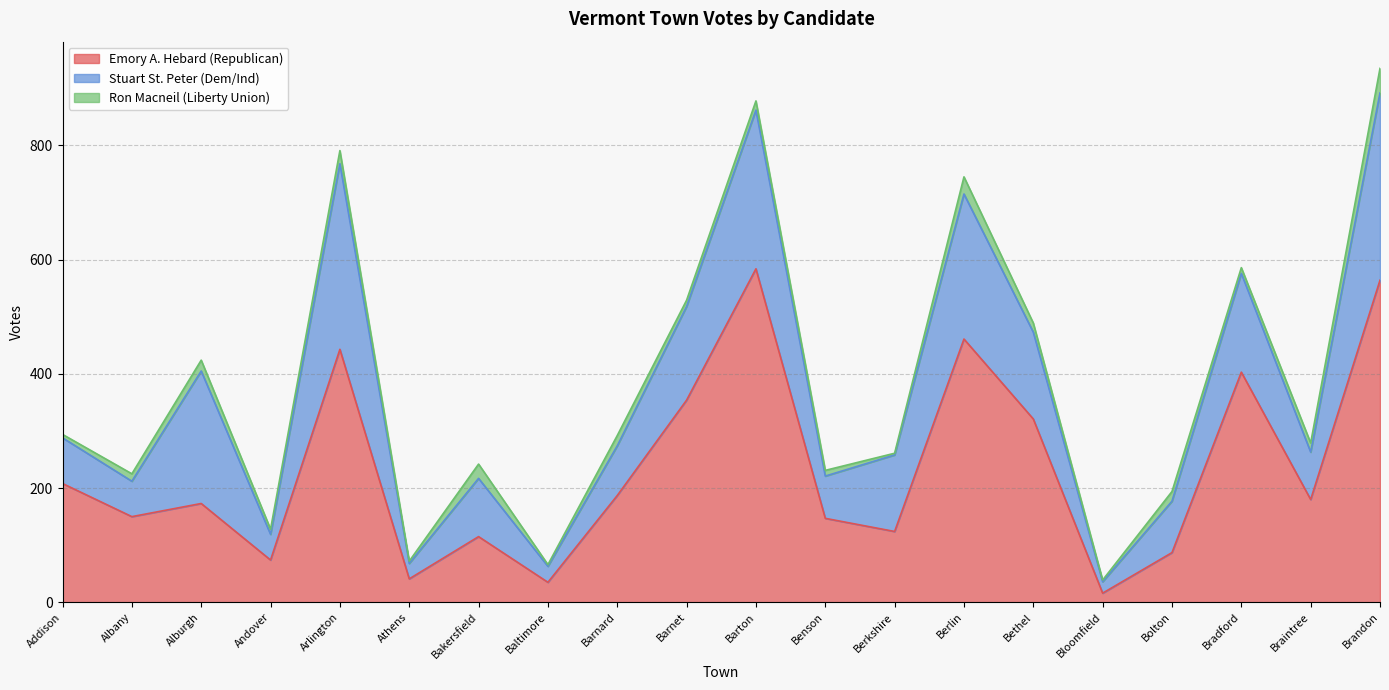

What is the sum of all Stuart St. Peter (Dem/Ind) values?

2738